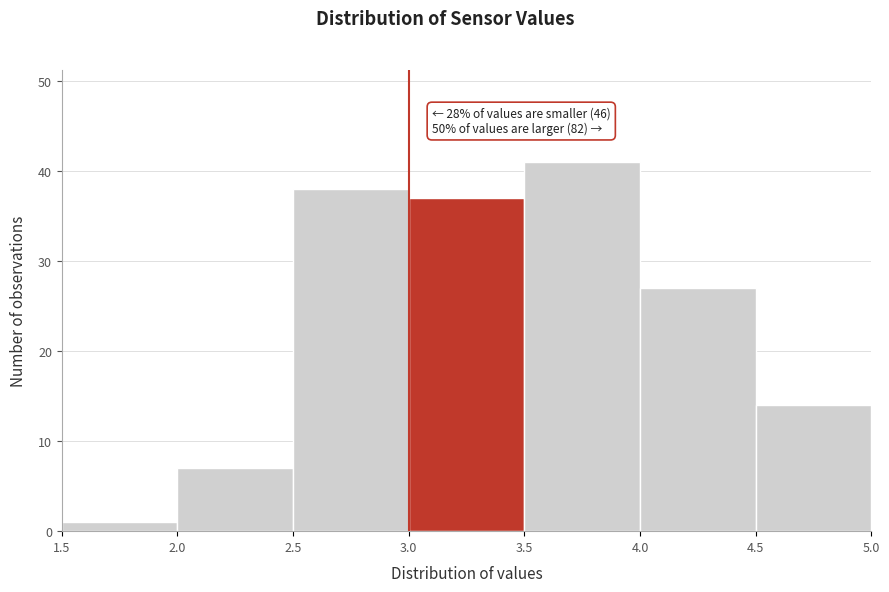

Which range on the x-axis has the tallest bar?

3.5 to 4.0